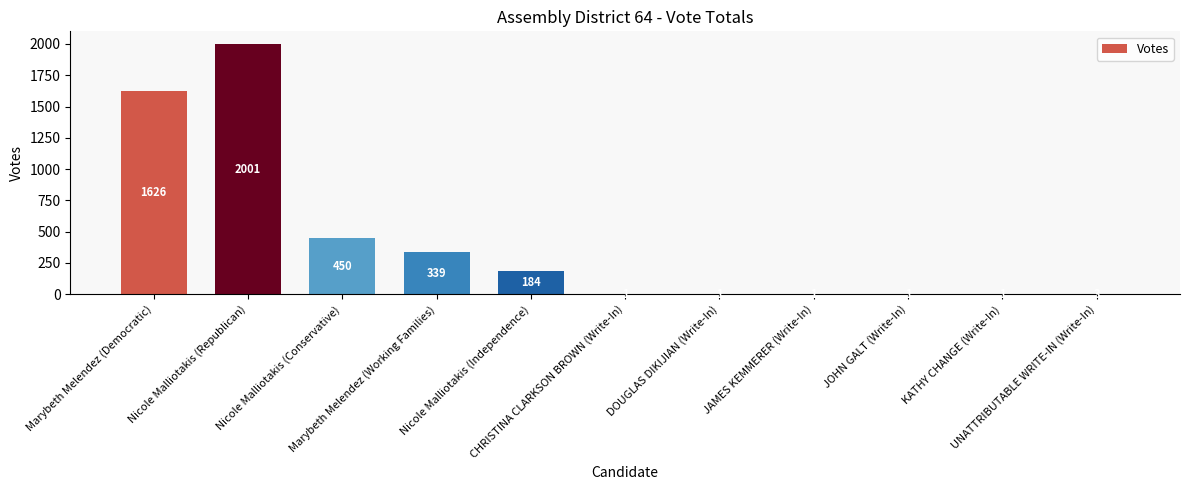

Reading left to right, what are all the values shown in this chart?

1626	2001	450	339	184	1	1	1	1	1	3